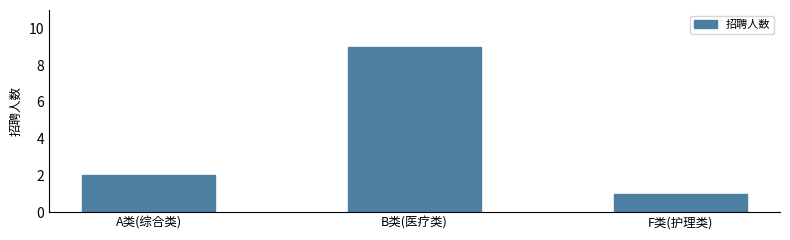

Approximately how many times larger is the value at A类(综合类) compared to B类(医疗类)?

0.2